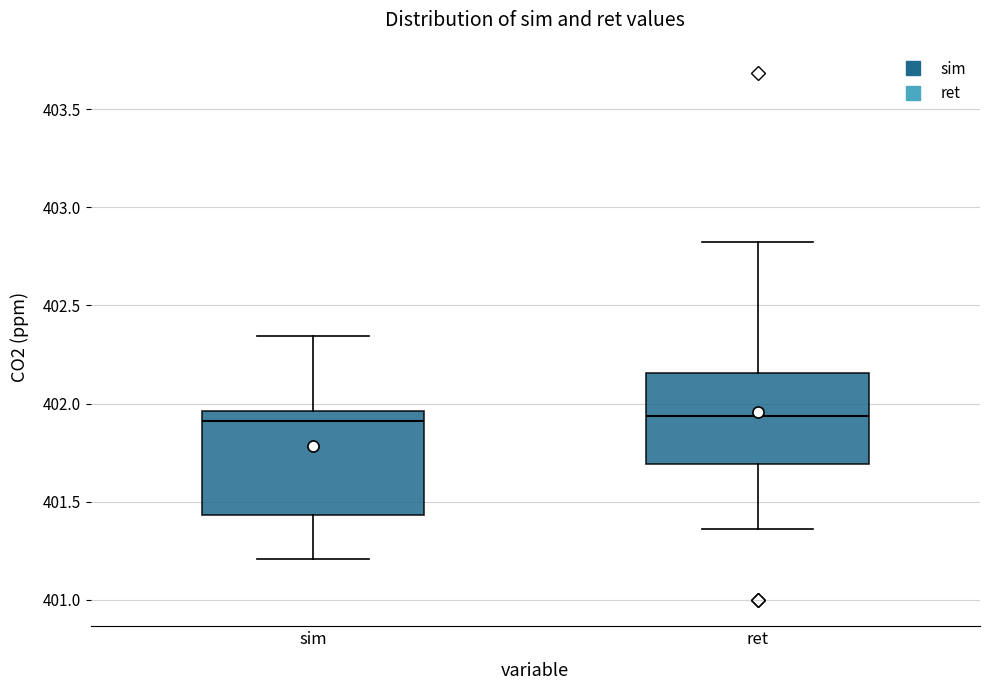

Reading left to right, read every box against the y-axis: the position of its median line, the range the box covers, and the ends of its whiskers. The values are not printed on the chart, so give them approximately, as read against the axis.

sim: median 401.90, box 401.45 to 401.95, whiskers 401.20 to 402.35
ret: median 401.95, box 401.70 to 402.15, whiskers 401.35 to 402.85